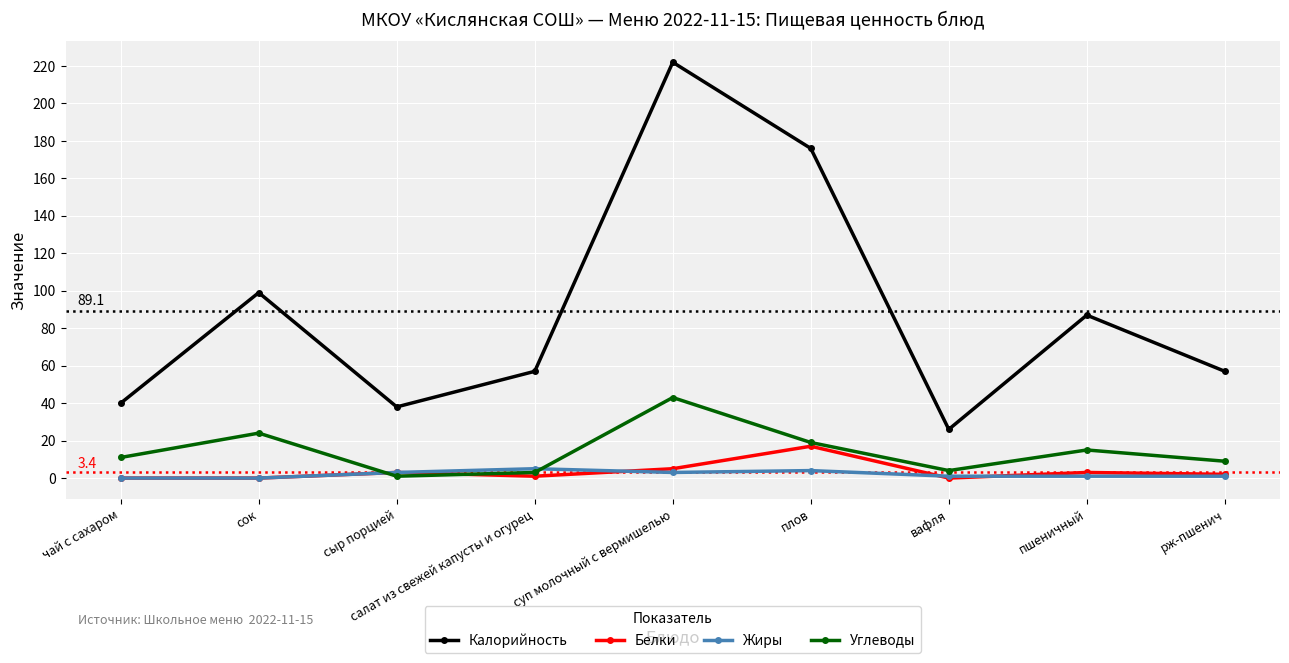

Where is the first local minimum for Углеводы?

сыр порцией